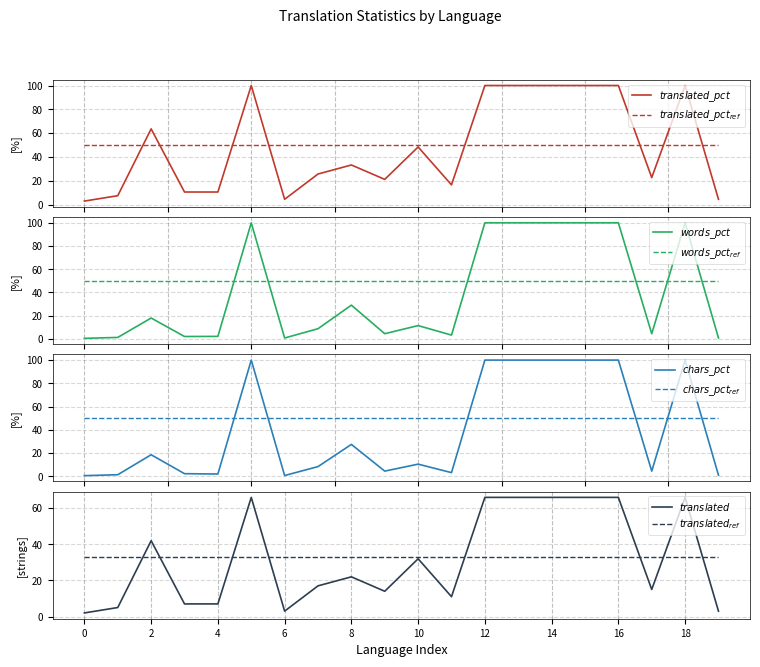

How many categories are shown in the chart?

20